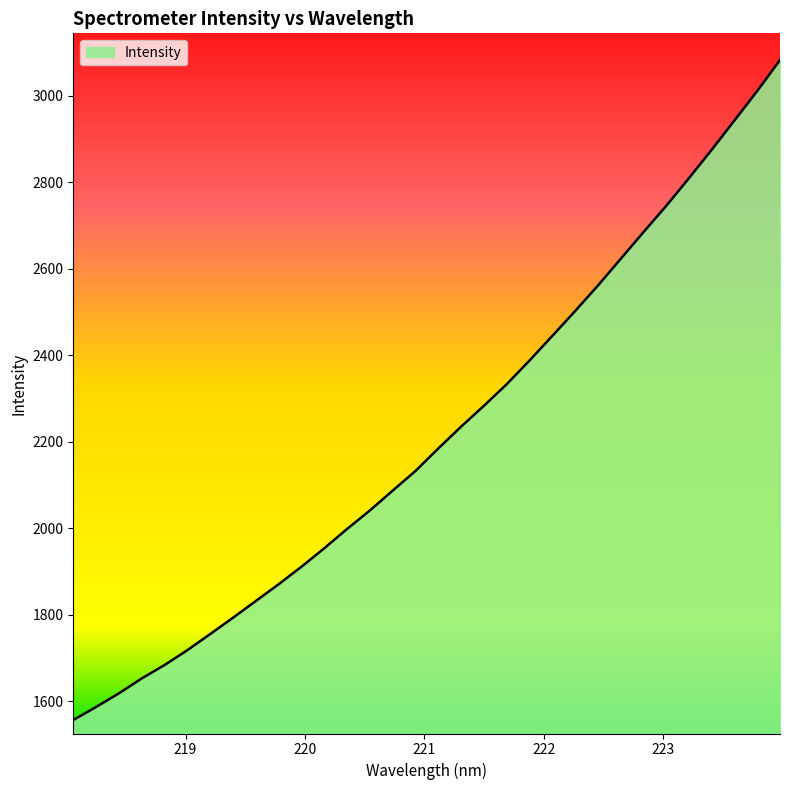

What is the difference between the maximum and minimum values?

1525.4